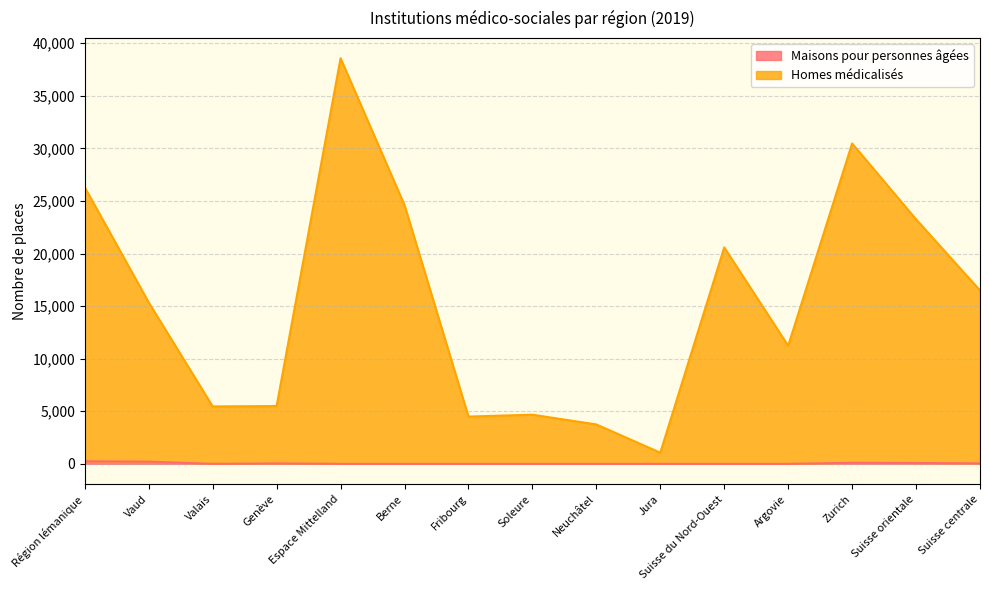

Does the chart display data point markers on the line(s)?

No